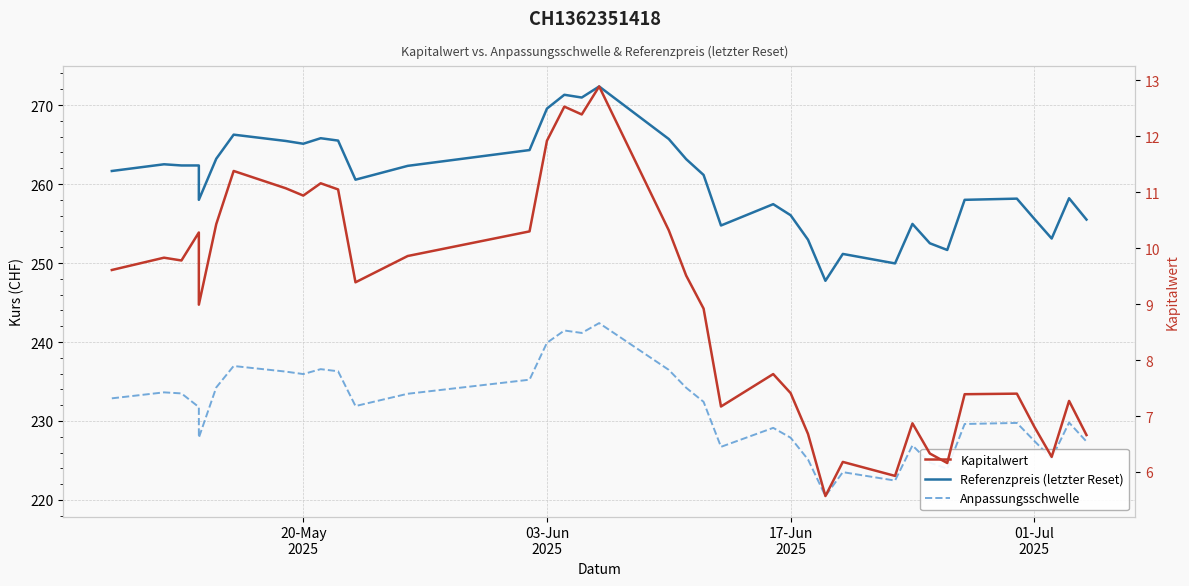

What is the value of the Referenzpreis (letzter Reset) point at the 11th from the left?

265.5